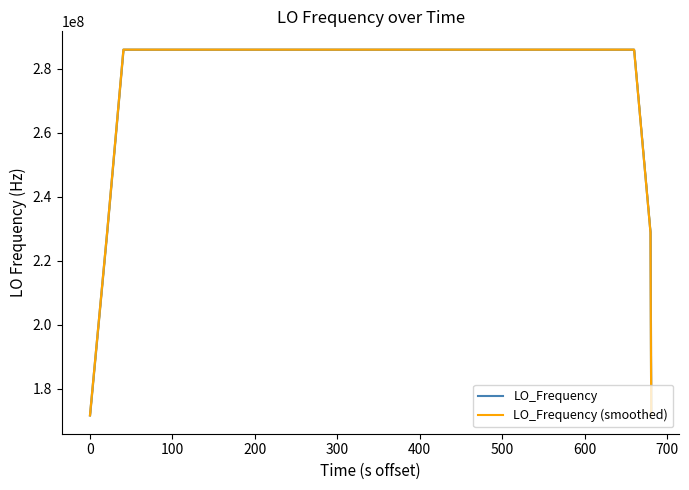

What is the maximum value for LO_Frequency (smoothed)?

286047009.3